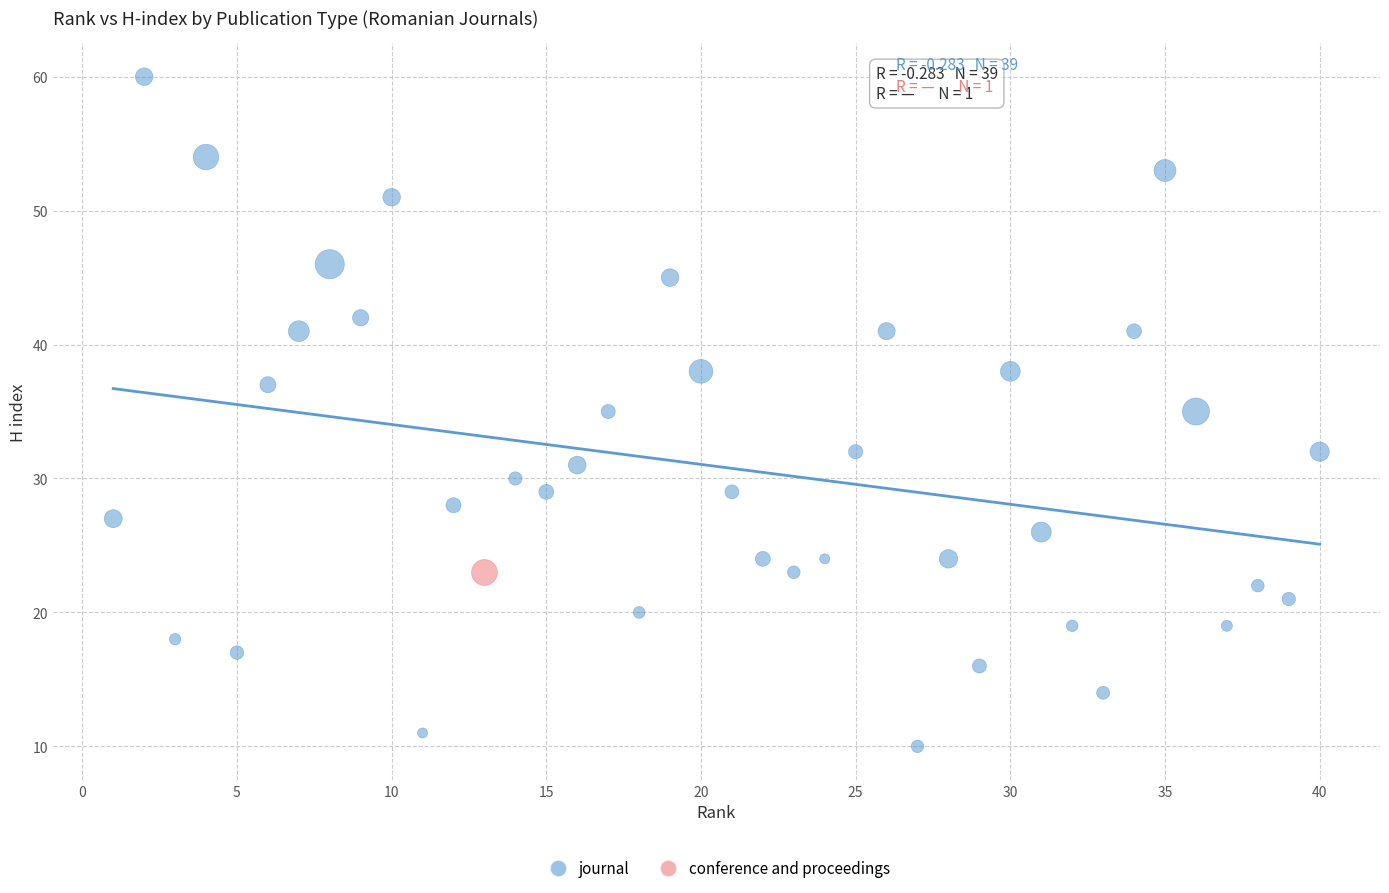

What are all the series names shown in the legend?

journal, conference and proceedings